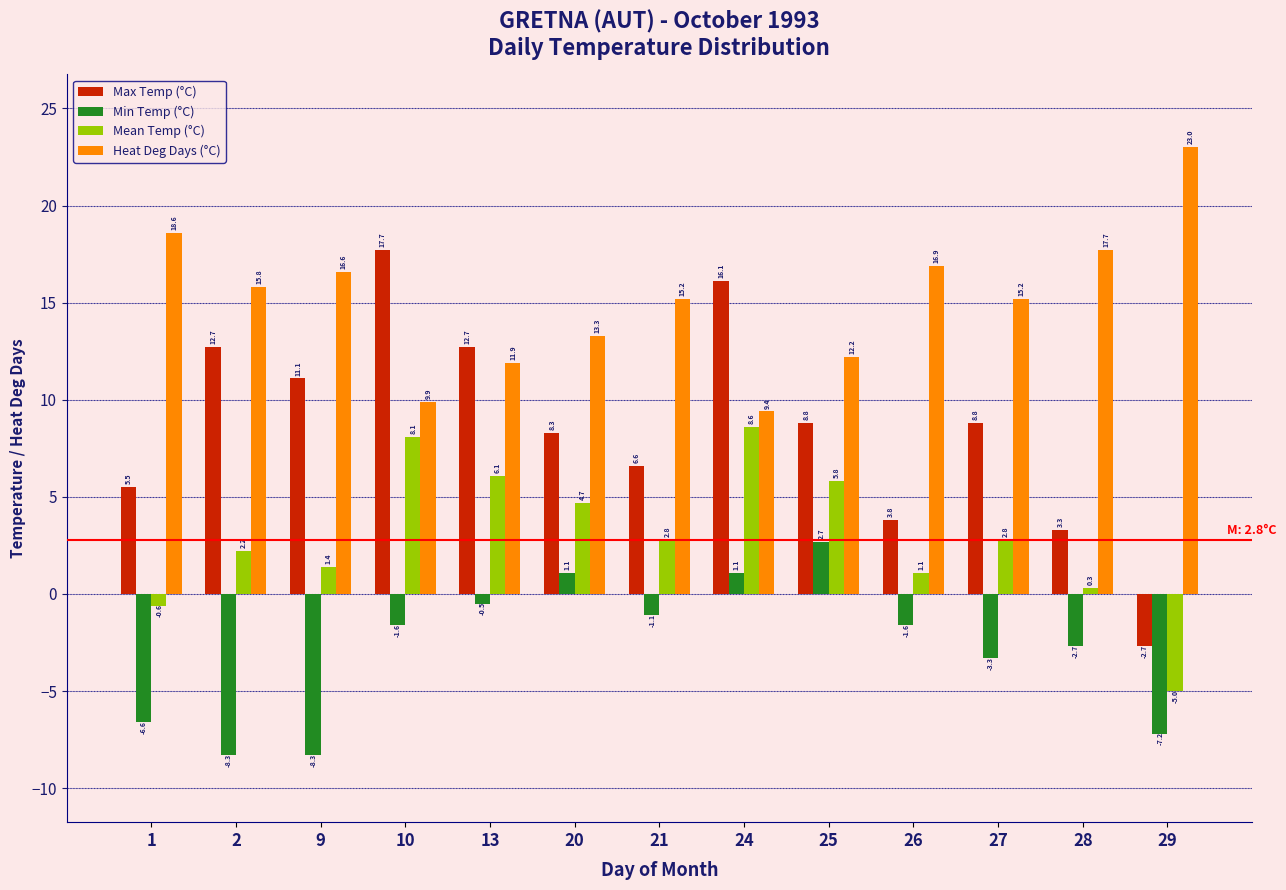

Reading right to left, list all the values displayed in this chart.

Max Temp (°C): 29=-2.7	28=3.3	27=8.8	26=3.8	25=8.8	24=16.1	21=6.6	20=8.3	13=12.7	10=17.7	9=11.1	2=12.7	1=5.5
Min Temp (°C): 29=-7.2	28=-2.7	27=-3.3	26=-1.6	25=2.7	24=1.1	21=-1.1	20=1.1	13=-0.5	10=-1.6	9=-8.3	2=-8.3	1=-6.6
Mean Temp (°C): 29=-5.0	28=0.3	27=2.8	26=1.1	25=5.8	24=8.6	21=2.8	20=4.7	13=6.1	10=8.1	9=1.4	2=2.2	1=-0.6
Heat Deg Days (°C): 29=23.0	28=17.7	27=15.2	26=16.9	25=12.2	24=9.4	21=15.2	20=13.3	13=11.9	10=9.9	9=16.6	2=15.8	1=18.6